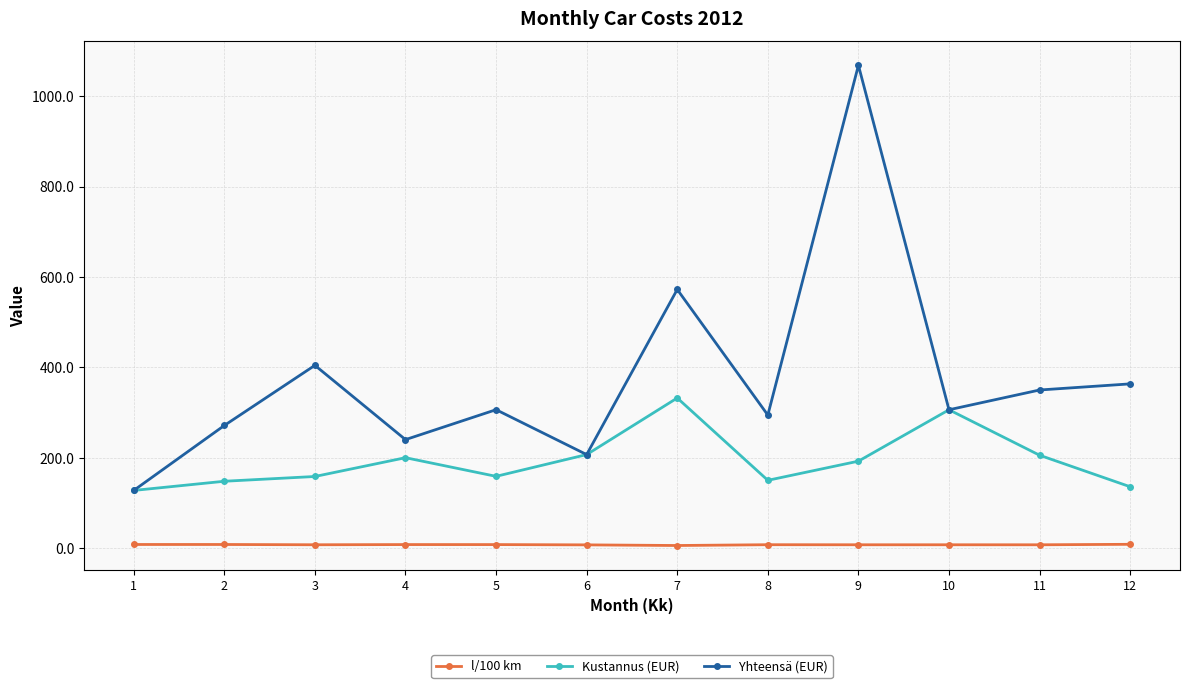

True or false: l/100 km and Kustannus (EUR) intersect in this chart.

False